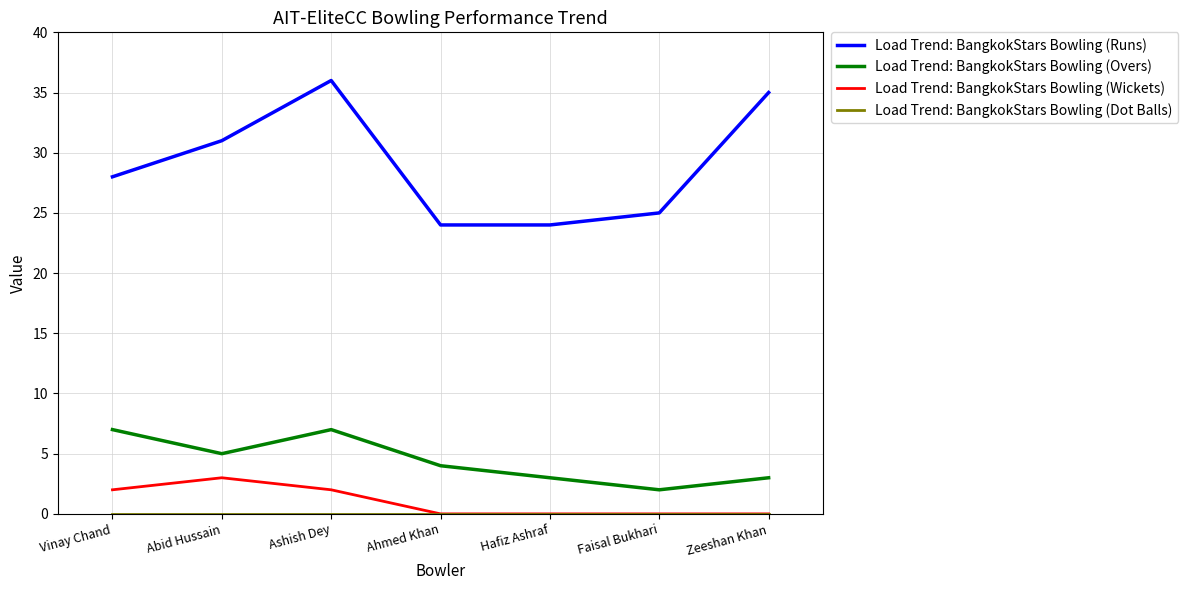

How many series are shown in this chart?

4